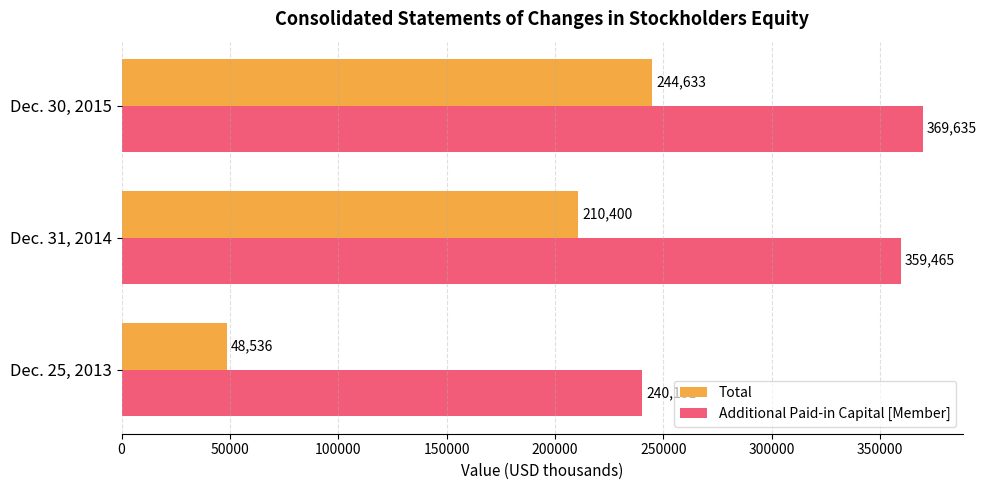

What is the total value across all series at Dec. 31, 2014?

569865